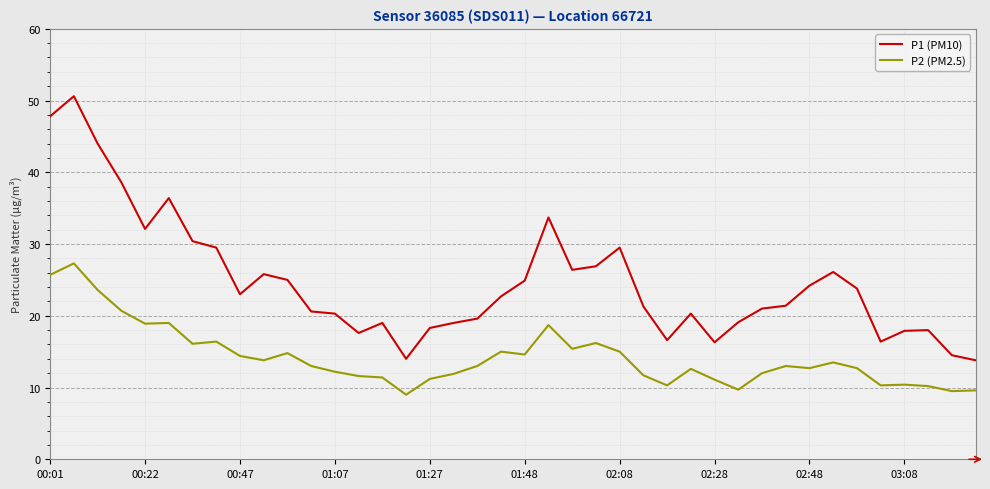

Rank the series by their average value, from lowest to highest.

P2 (PM2.5), P1 (PM10)